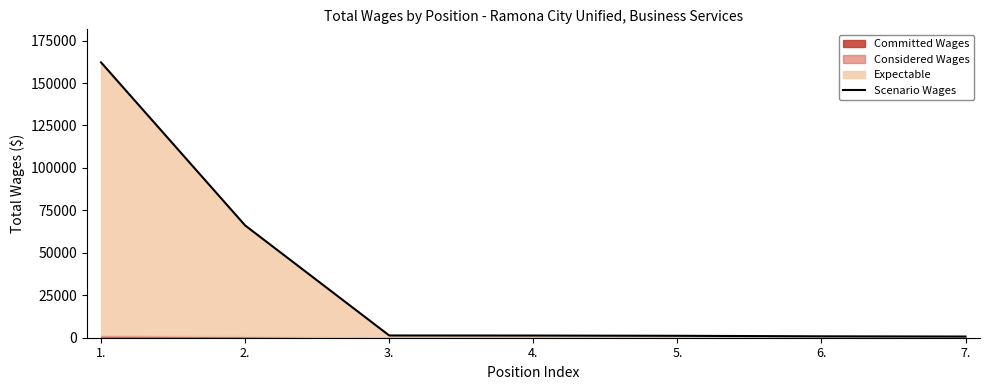

Count the number of values greater than 1279.

3